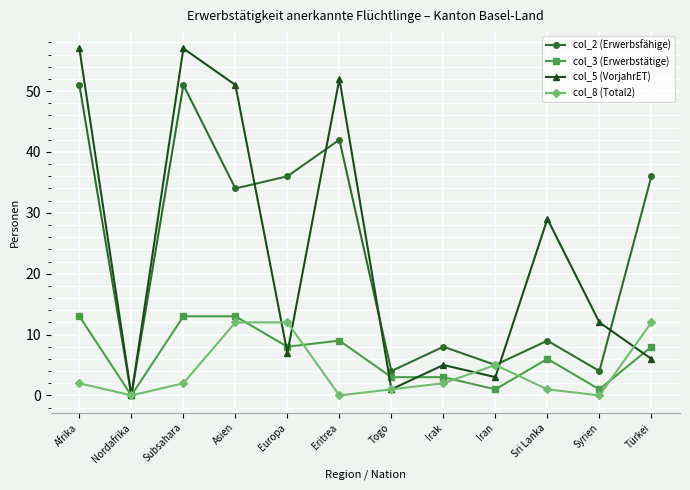

What is the sum of all col_3 (Erwerbstätige) values?

78